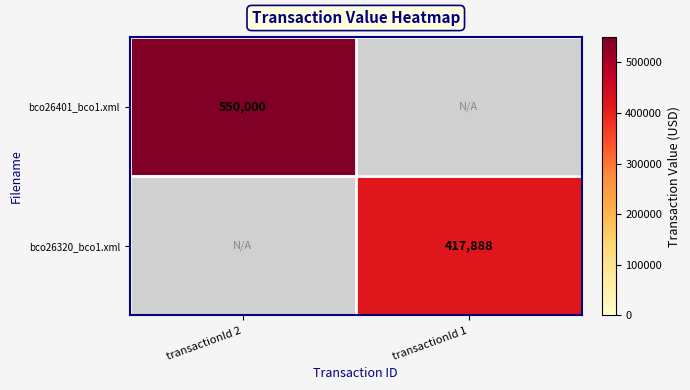

How many series are shown in this chart?

2